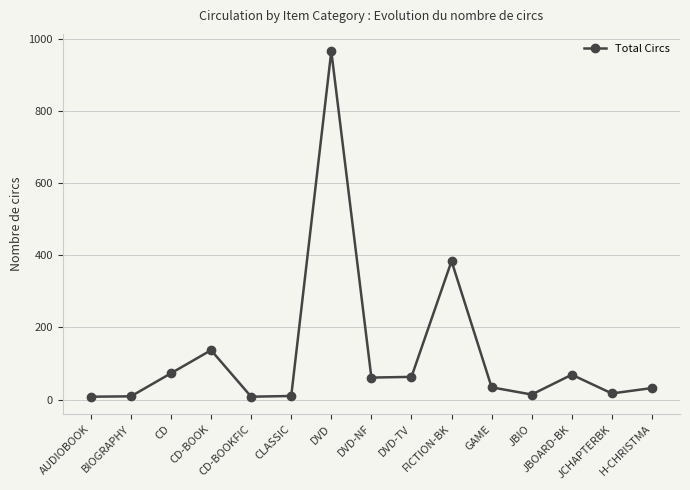

What position from the right is CLASSIC?

10